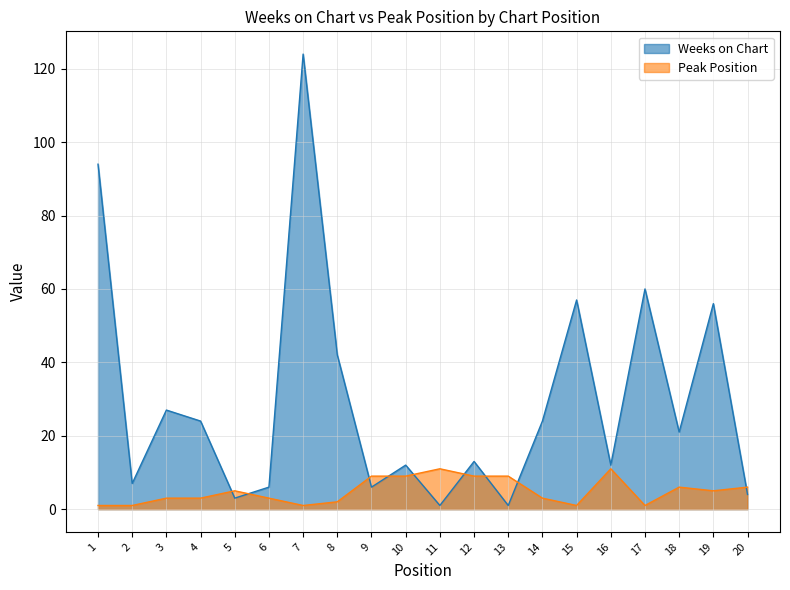

How many intersections are there between Peak Position and Weeks on Chart?

9